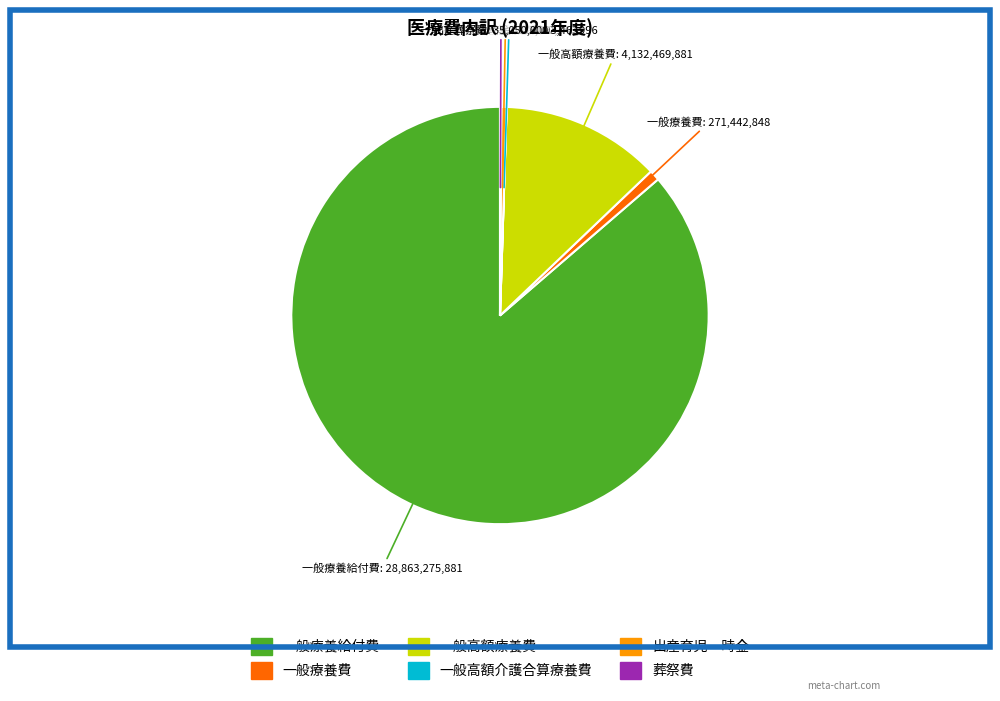

True or false: 一般高額療養費 accounts for 12% of the total.

True